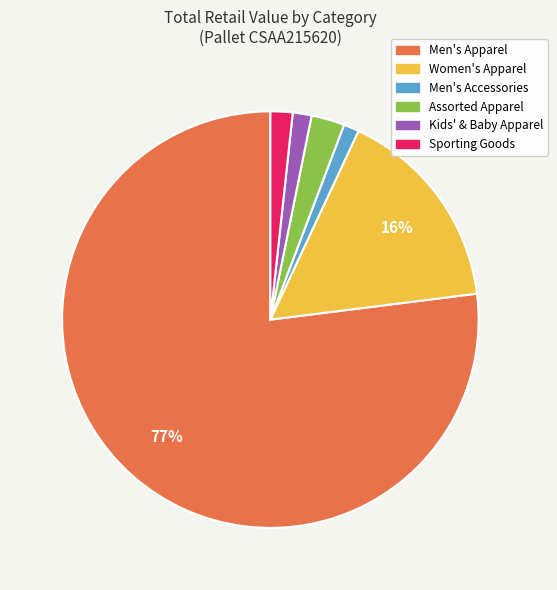

Do Assorted Apparel and Sporting Goods together represent more than half of the pie?

No